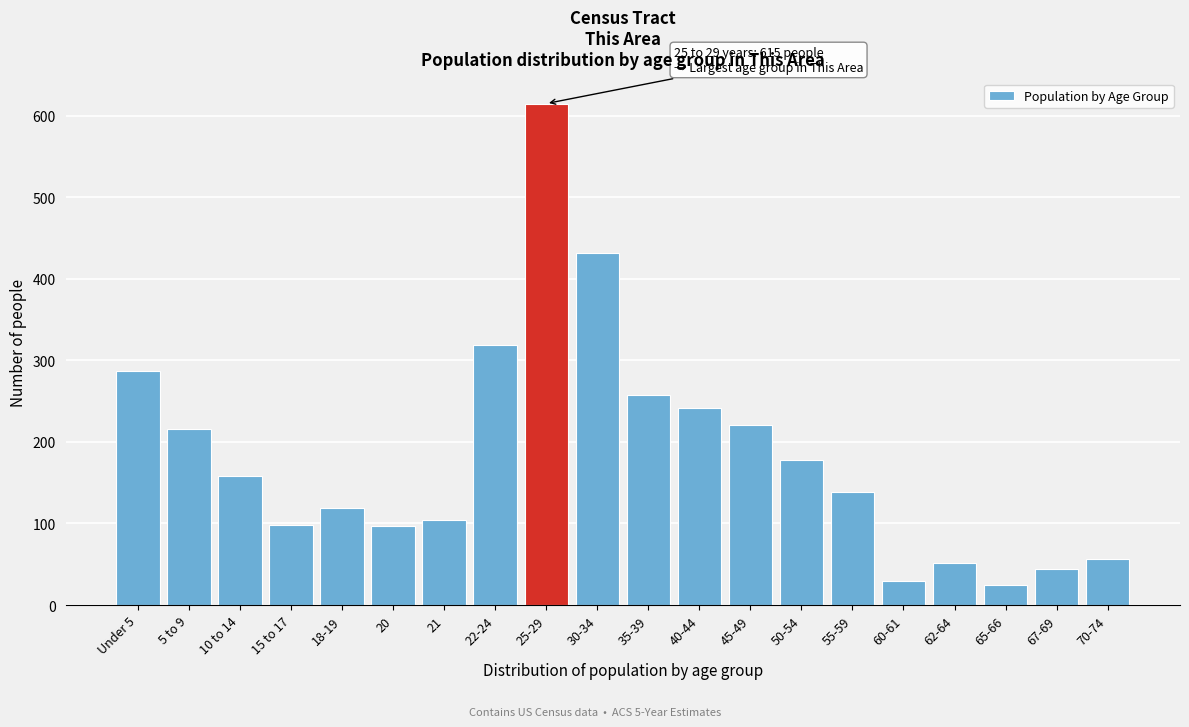

The value at 5 to 9 is 342. True or false?

False